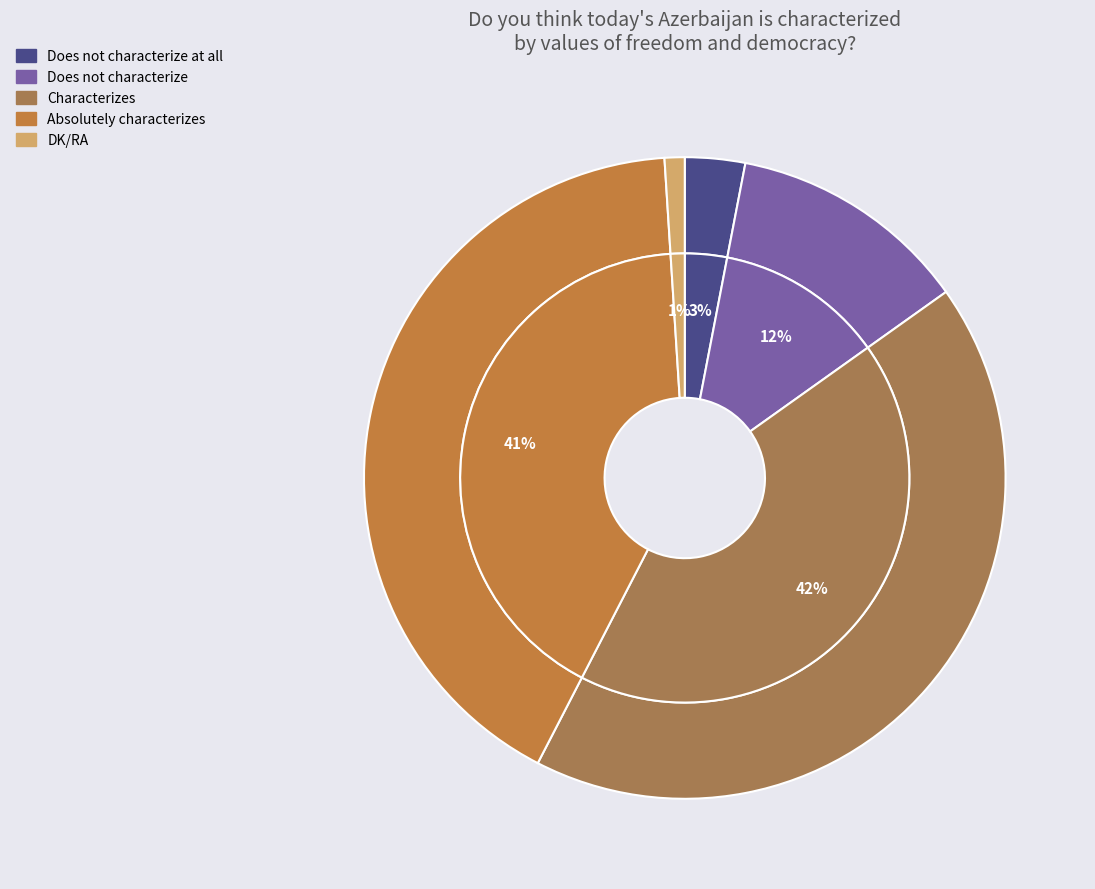

Rank the categories by value from highest to lowest.

Characterizes, Absolutely characterizes, Does not characterize, Does not characterize at all, DK/RA